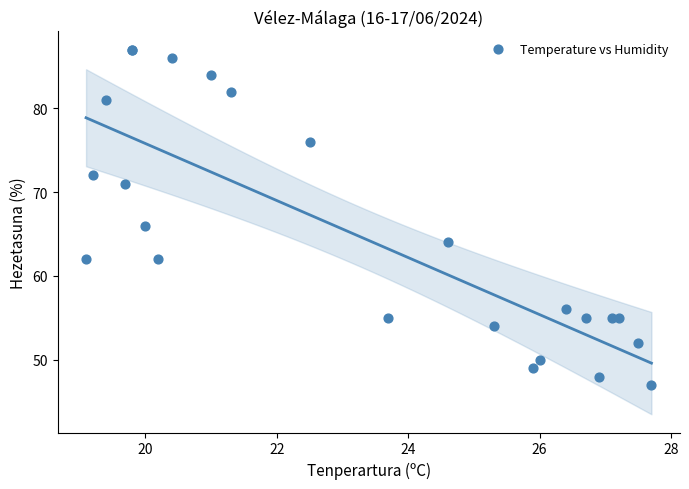

What Y value in the scatter plot is closest to 67?

66